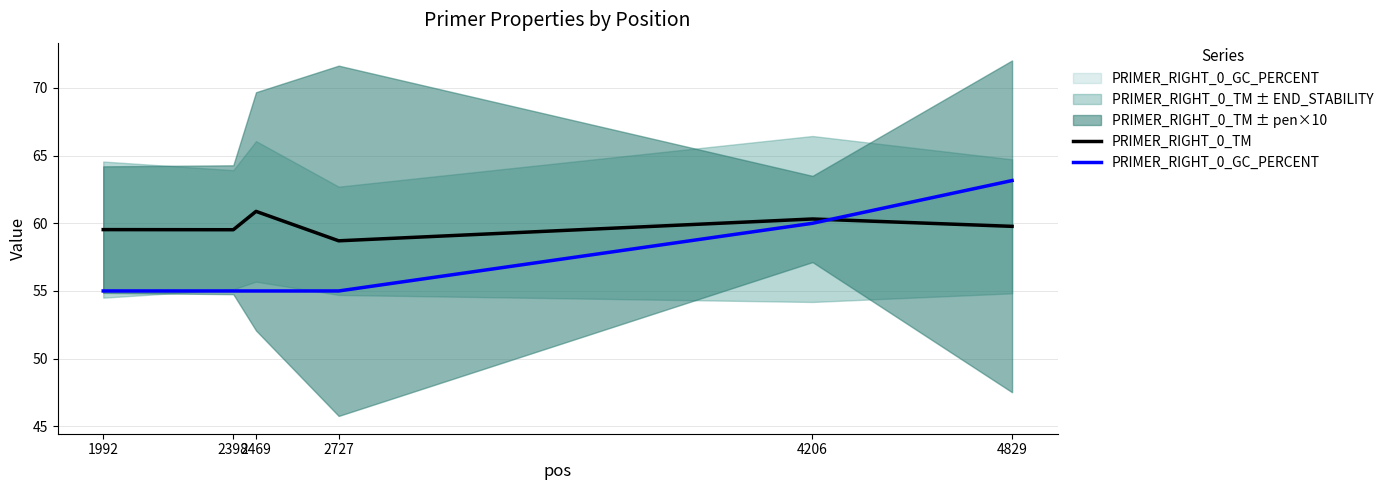

What is the total value across all series at 1992?

114.5